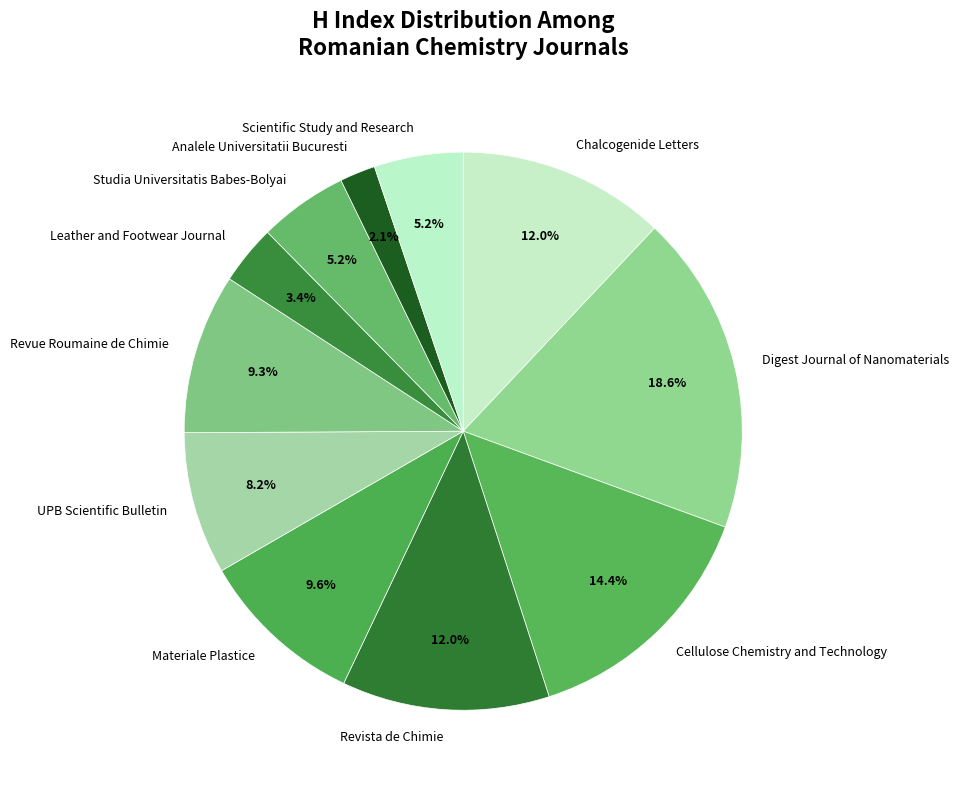

Is Leather and Footwear Journal the majority of the pie?

No